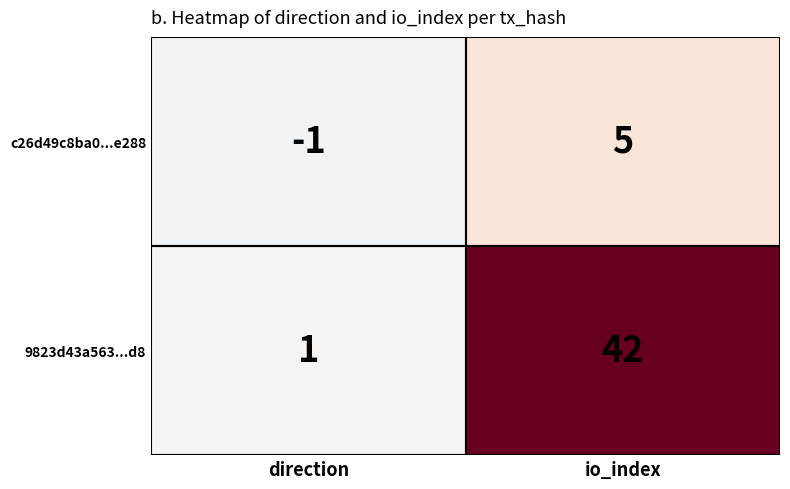

What is the total value across all series at io_index?

47